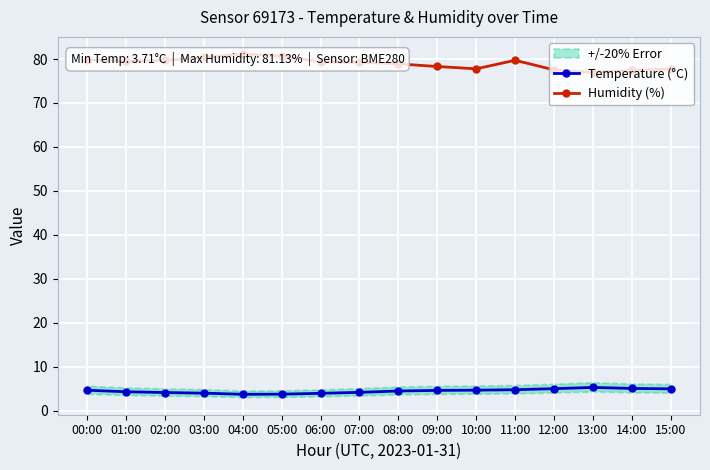

What is the difference between the second highest and minimum values in the Humidity (%) series?

3.7